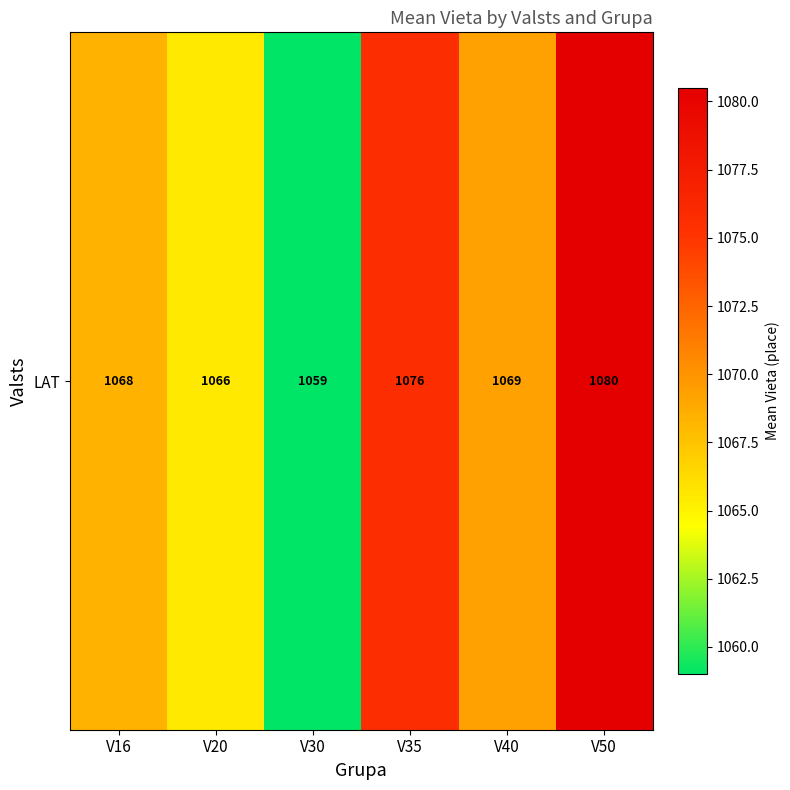

What is the change in value from V20 to V30?

-6.5